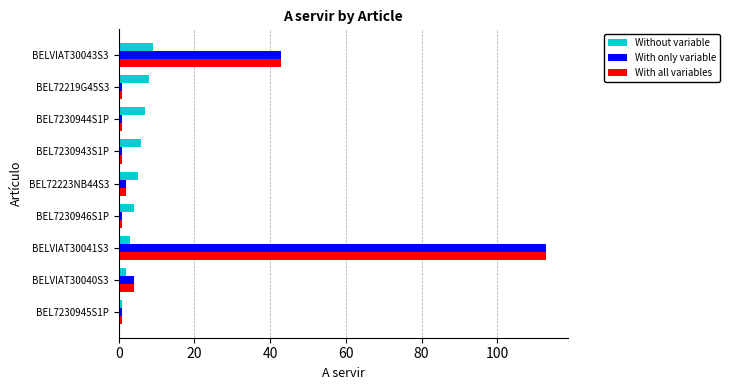

At which category is the sum across all series the highest?

BELVIAT30041S3